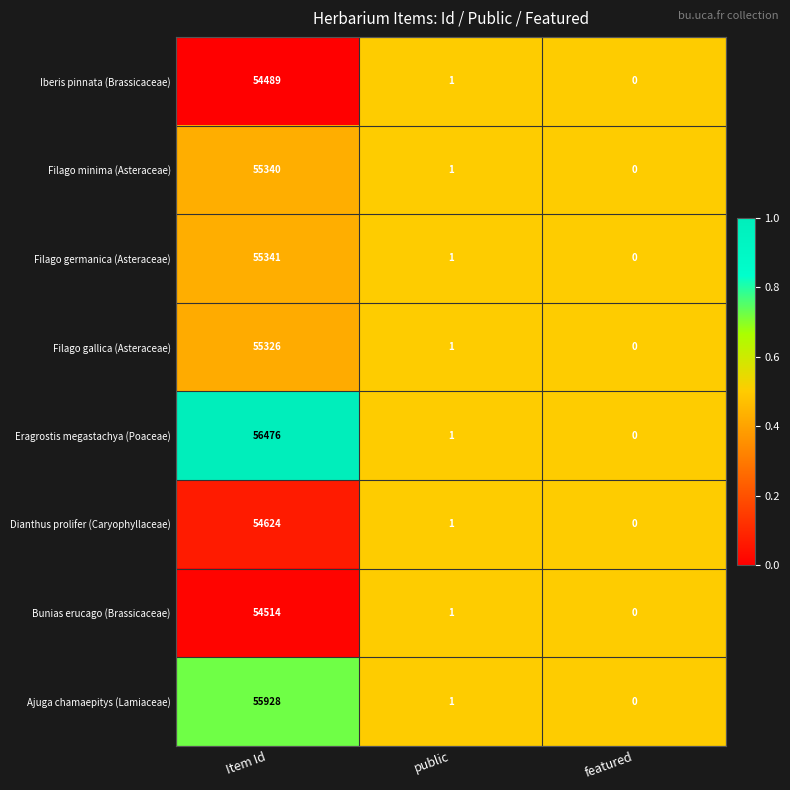

Which series has the largest total across all categories?

Eragrostis megastachya (Poaceae)